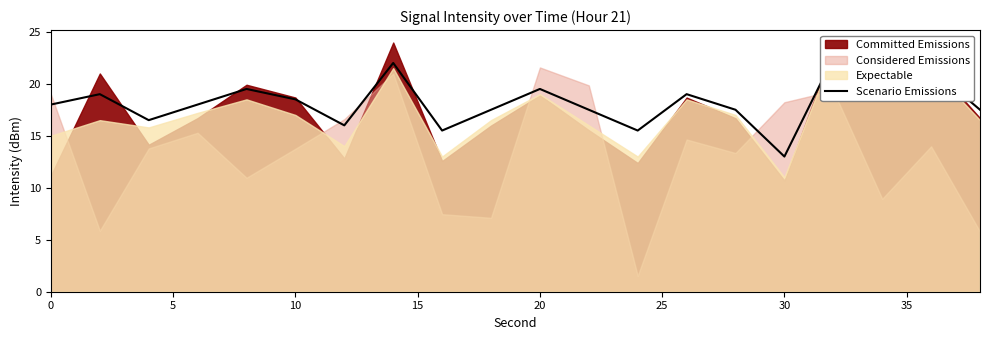

True or false: the data has more than 1 interior local peaks.

True